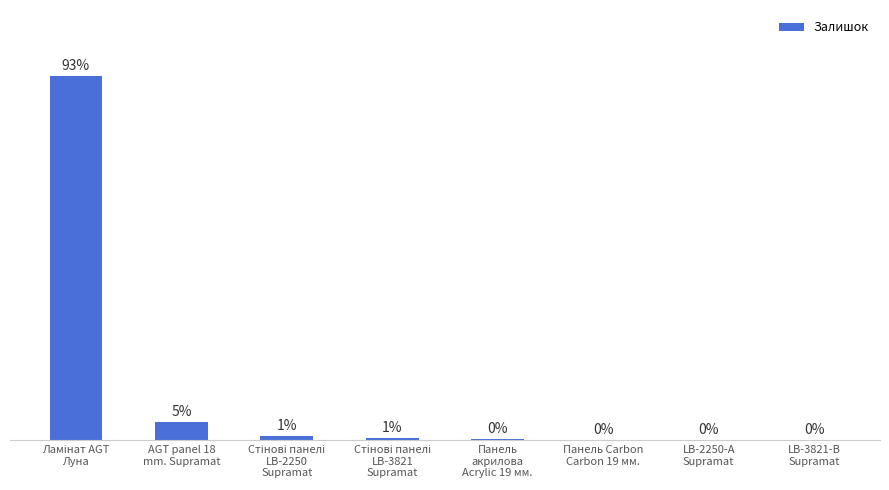

Are the bars horizontal?

No